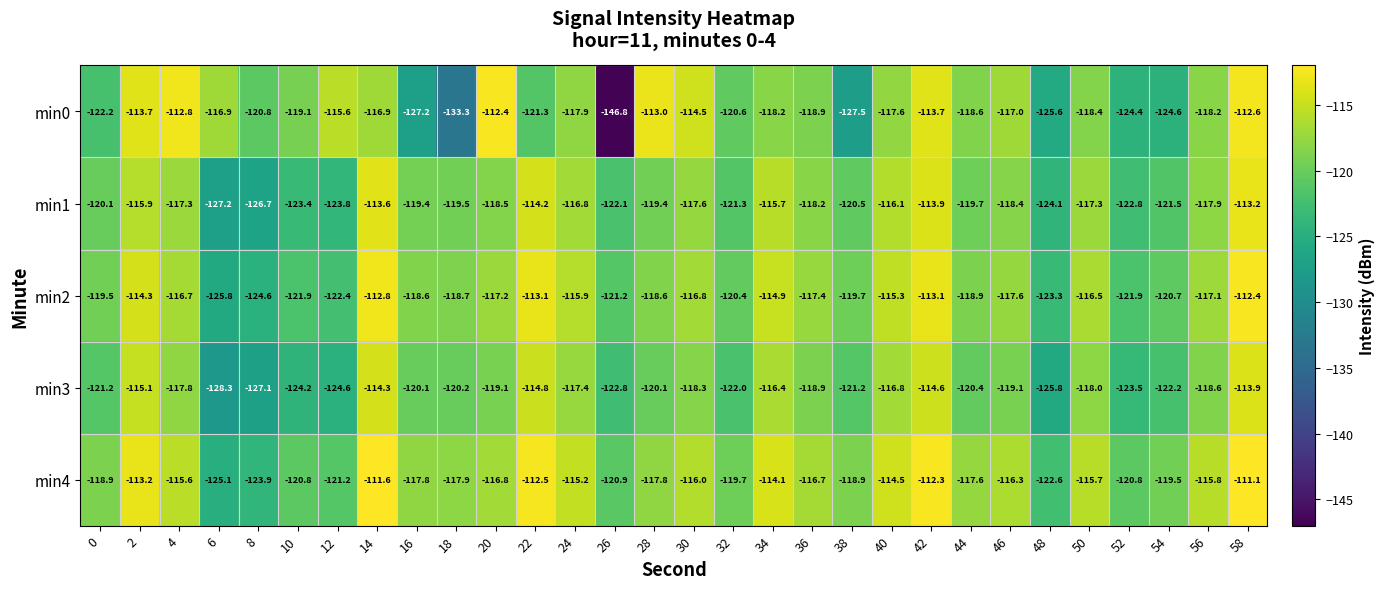

Count the number of data series in this chart.

5